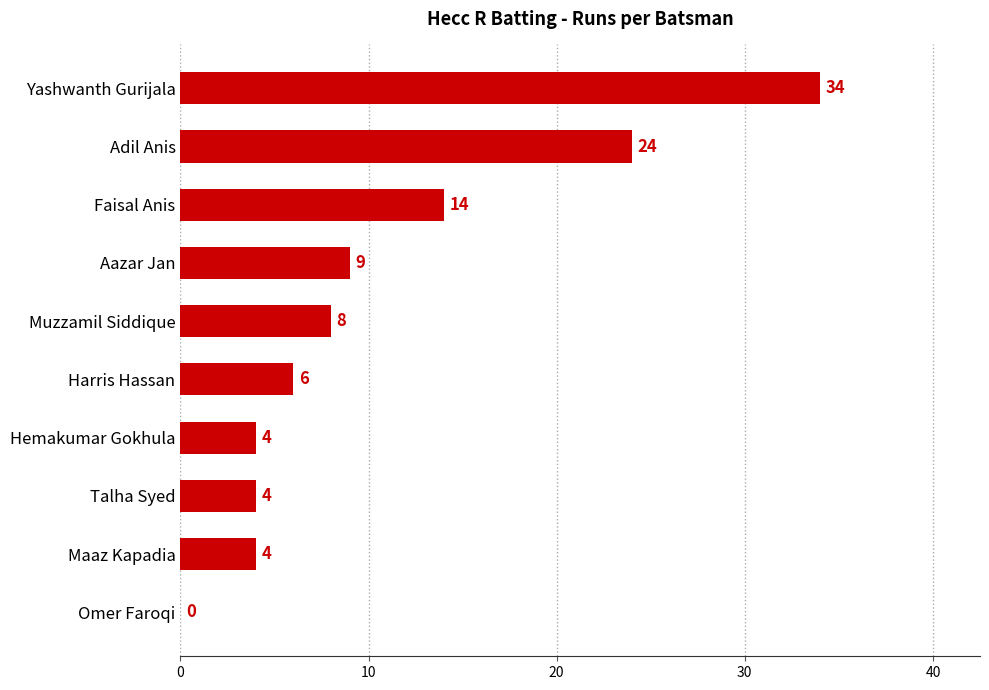

What is the ratio of the value at Harris Hassan to the value at Talha Syed?

1.5